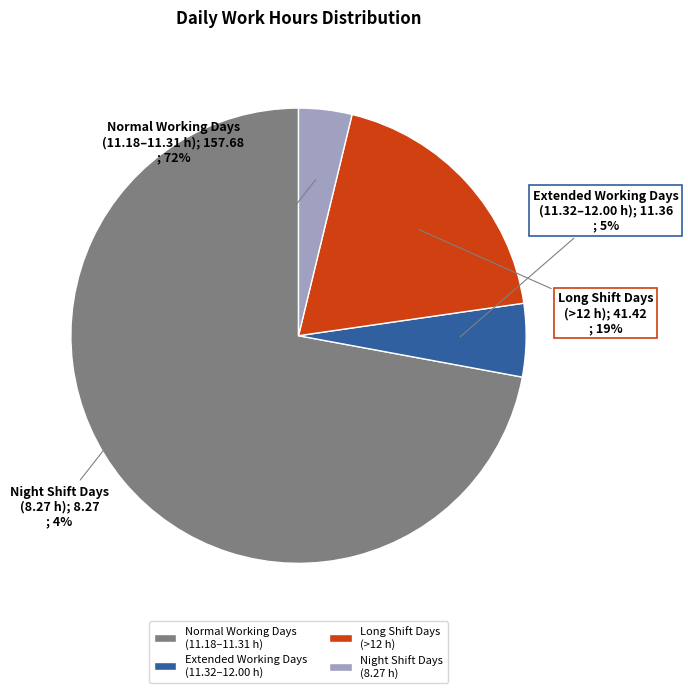

Is the sum of Long Shift Days (>12 h) and Night Shift Days (8.27 h) greater than half?

No